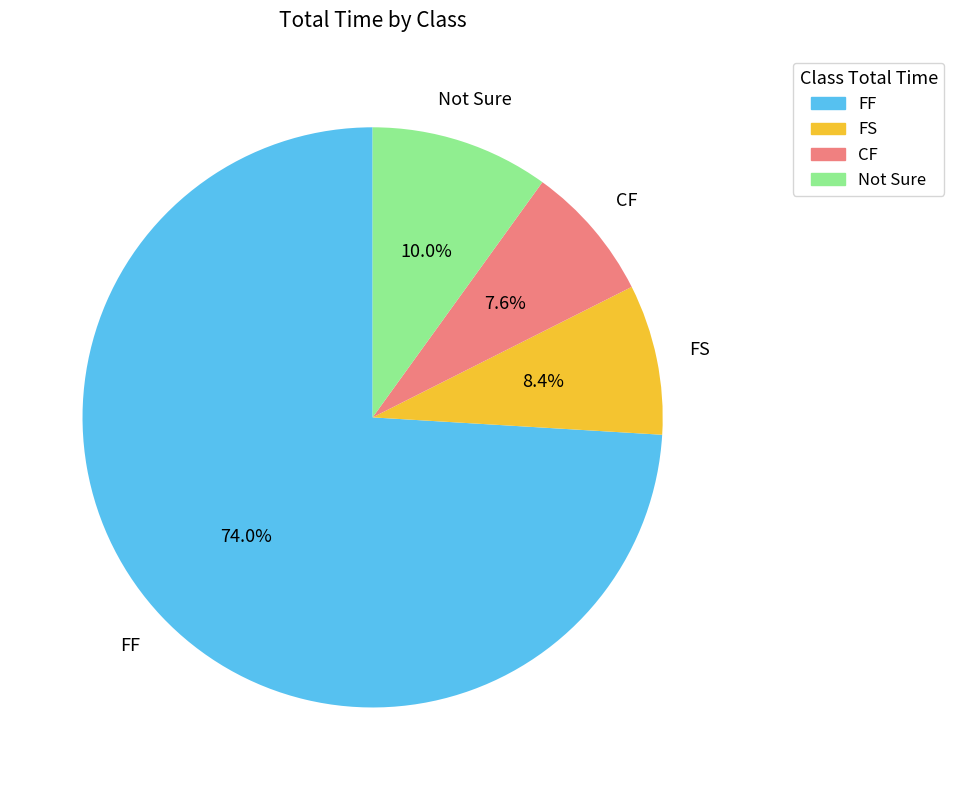

Count the number of slices in the pie.

4